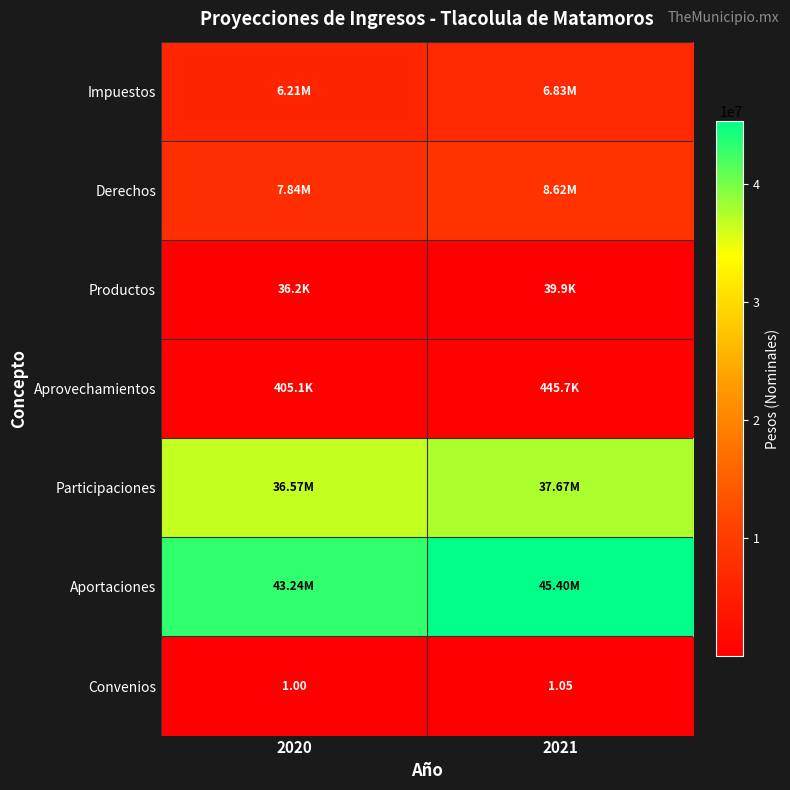

What is the maximum value shown in the chart?

45397639.9